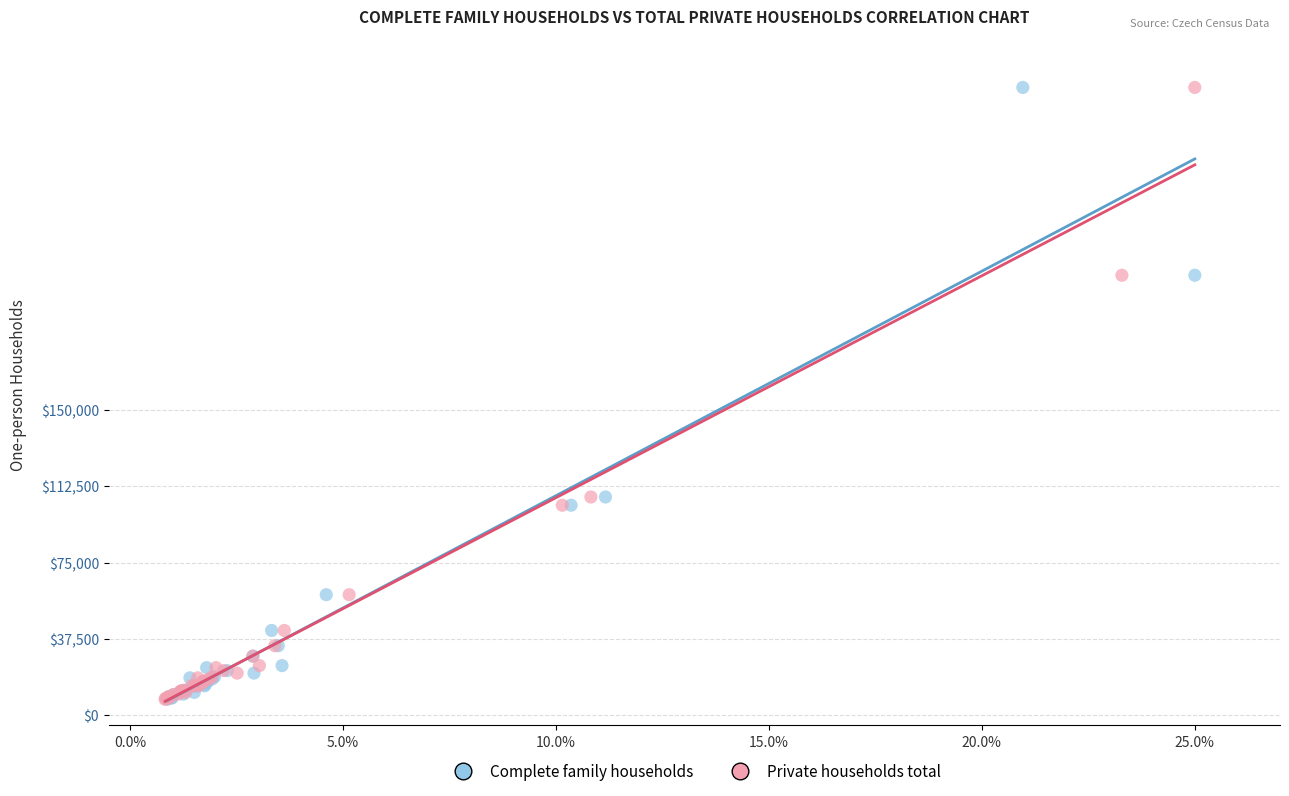

What are all the series names shown in the legend?

Complete family households, Private households total